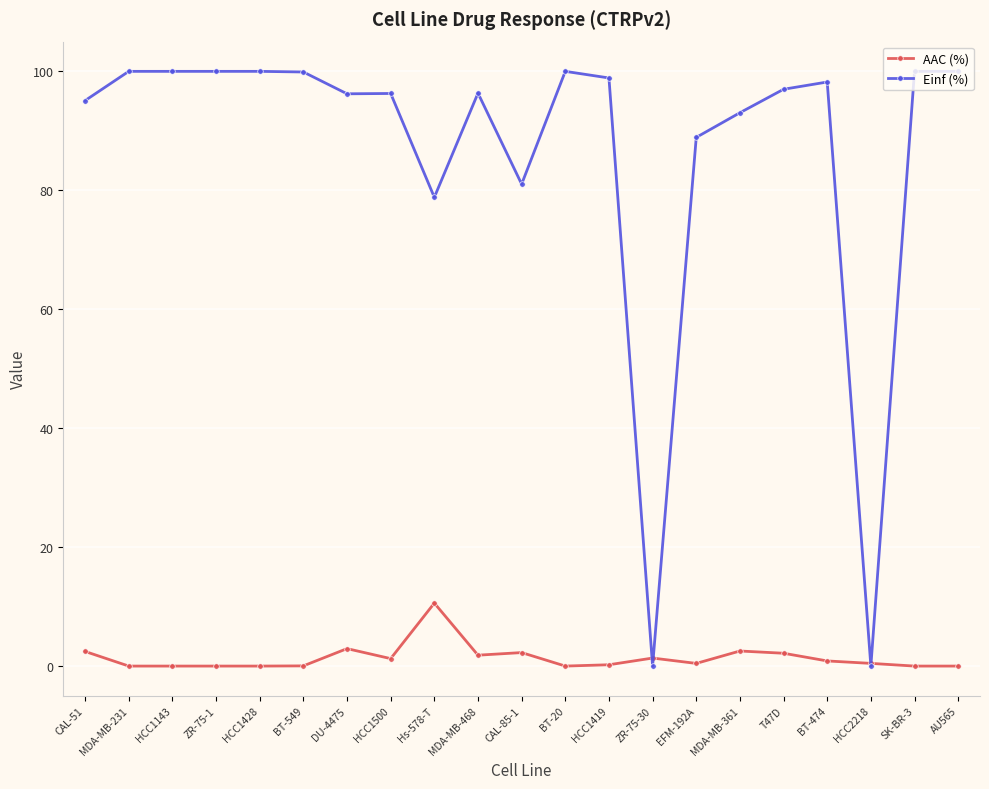

What is the sum of all Einf (%) values?

1819.7